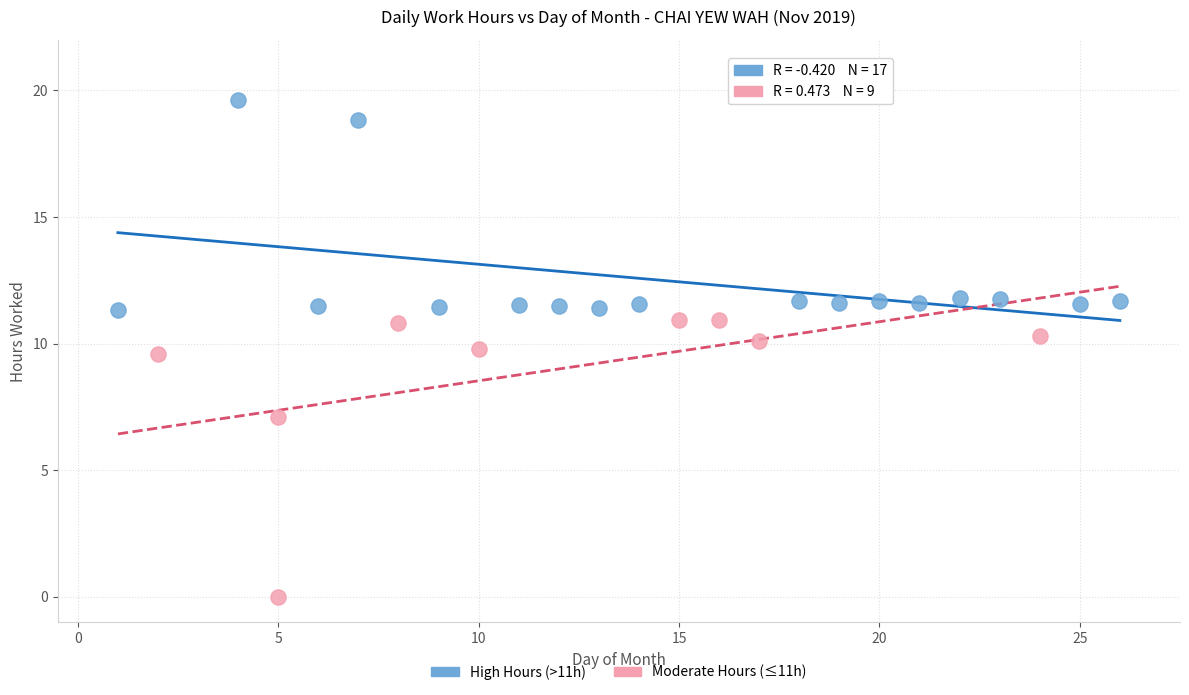

Which series reaches the maximum Y coordinate?

High Hours (>11h)